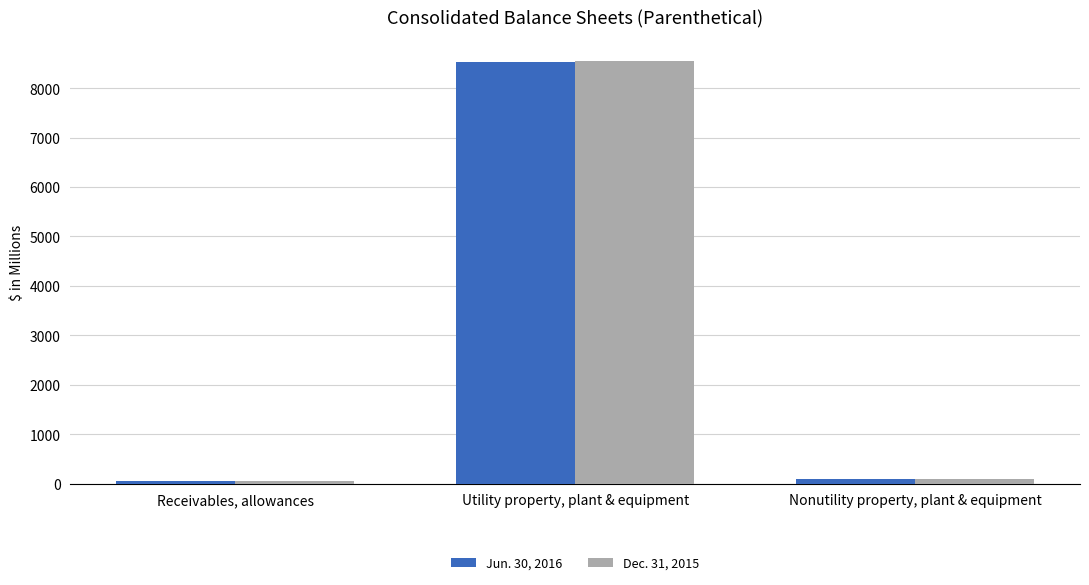

What is the greatest value displayed?

8548